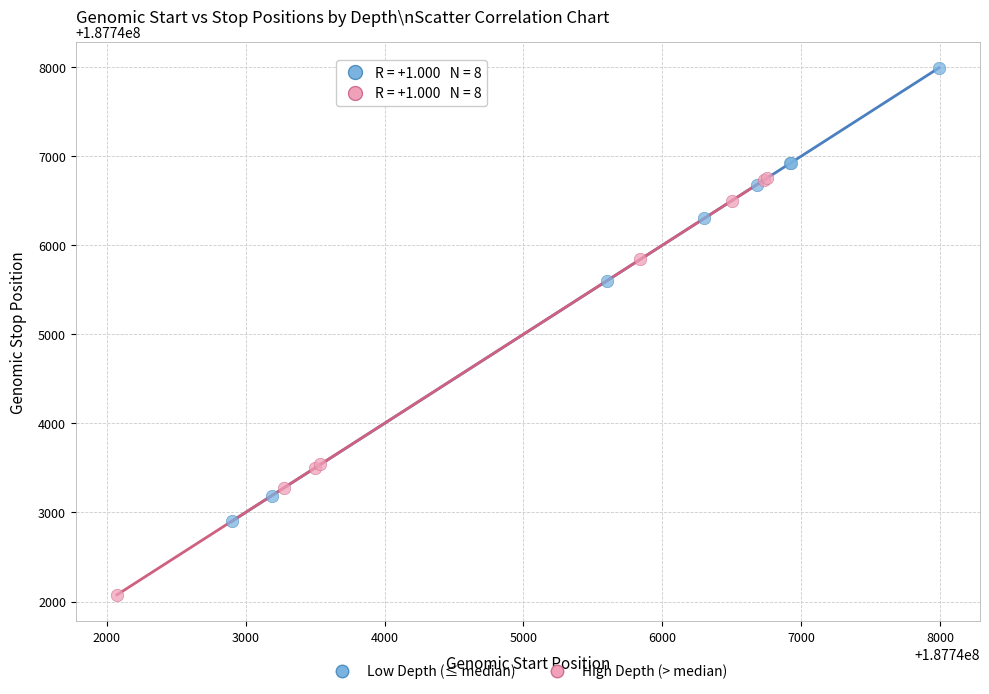

Which series contains the lowest Y value?

High Depth (> median)